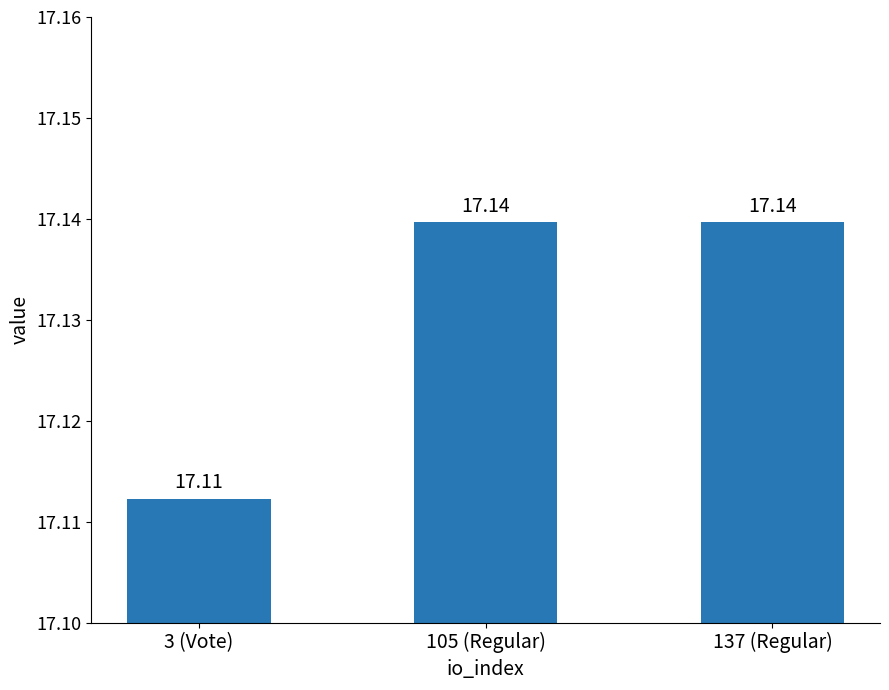

How many series are shown in this chart?

1